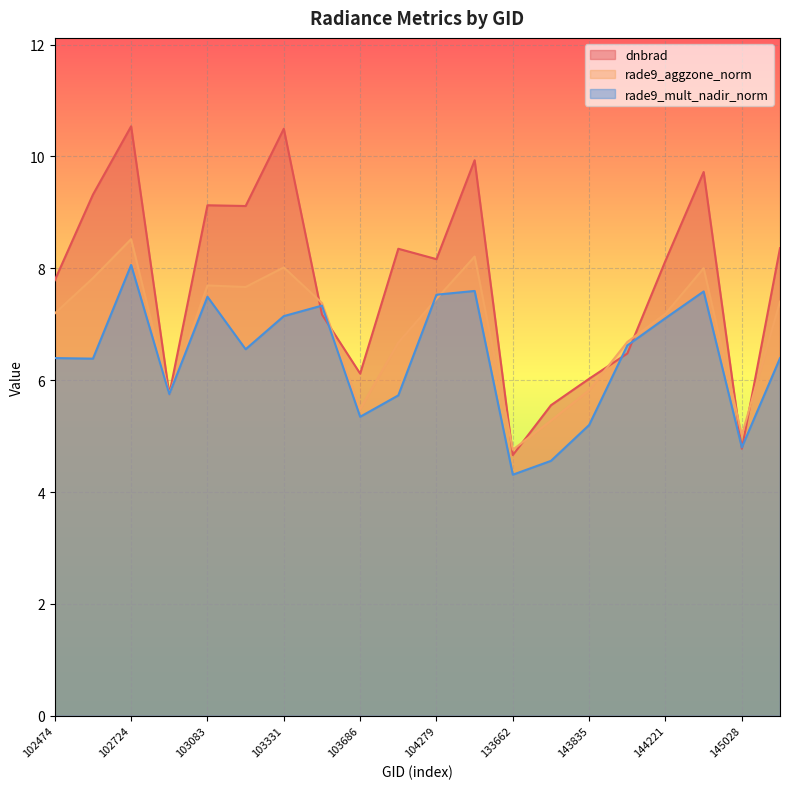

What is the lowest value of the dnbrad series?

4.7